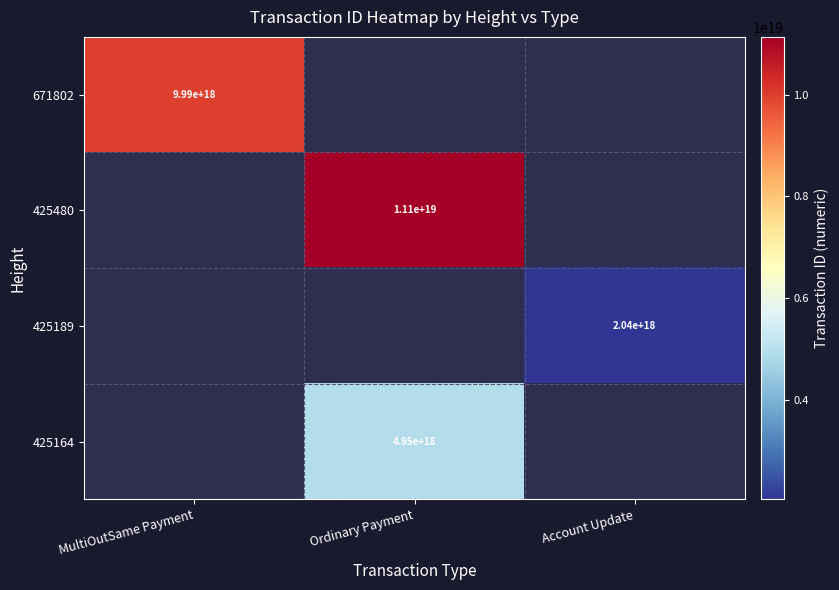

The 671802 series shows 4250006083034880512 at MultiOutSame Payment. True or false?

False